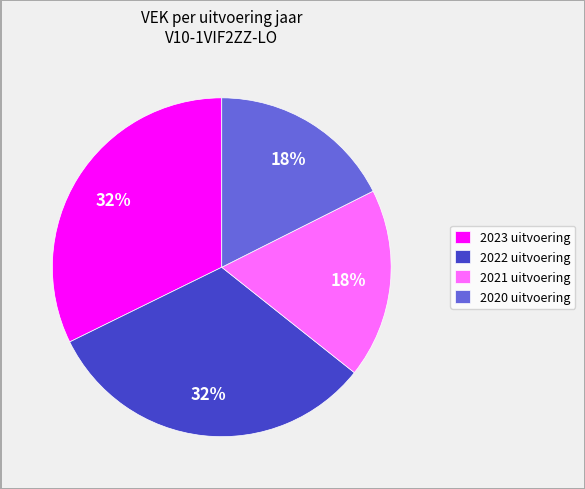

To the nearest percent, what portion does 2022 uitvoering represent?

32%